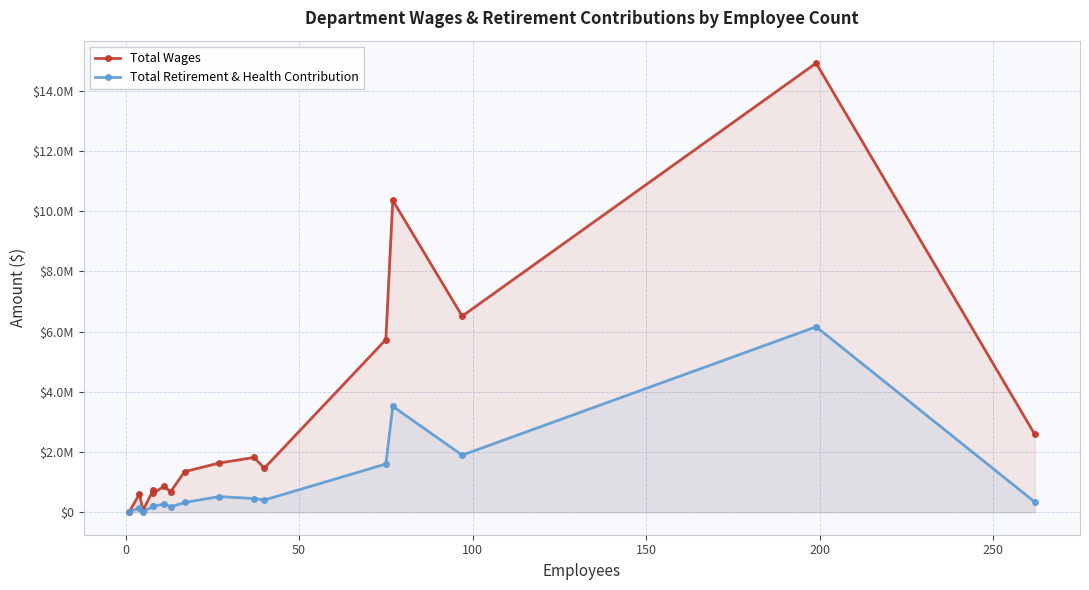

What is the maximum value for Total Wages?

14911200